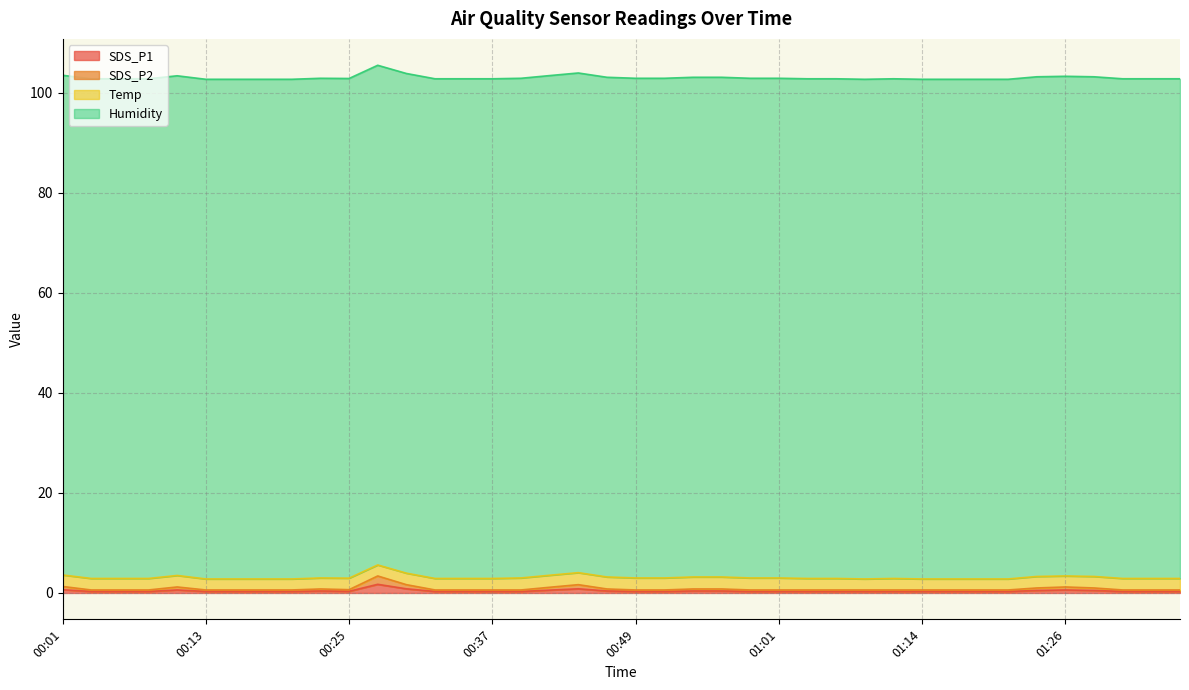

In SDS_P1, how many points are higher than both neighbors (excluding endpoints)?

5